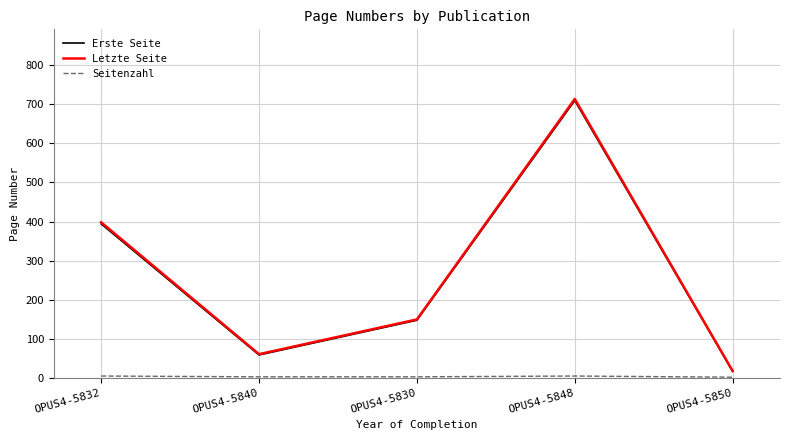

Which category has the lowest value in the Letzte Seite series?

OPUS4-5850